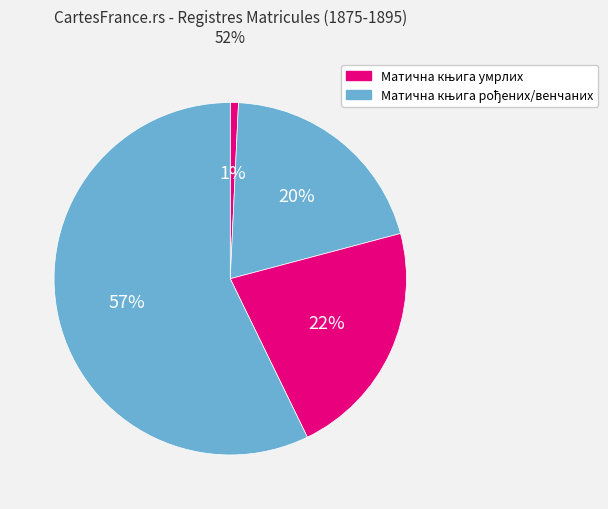

How many segments does this pie chart have?

4